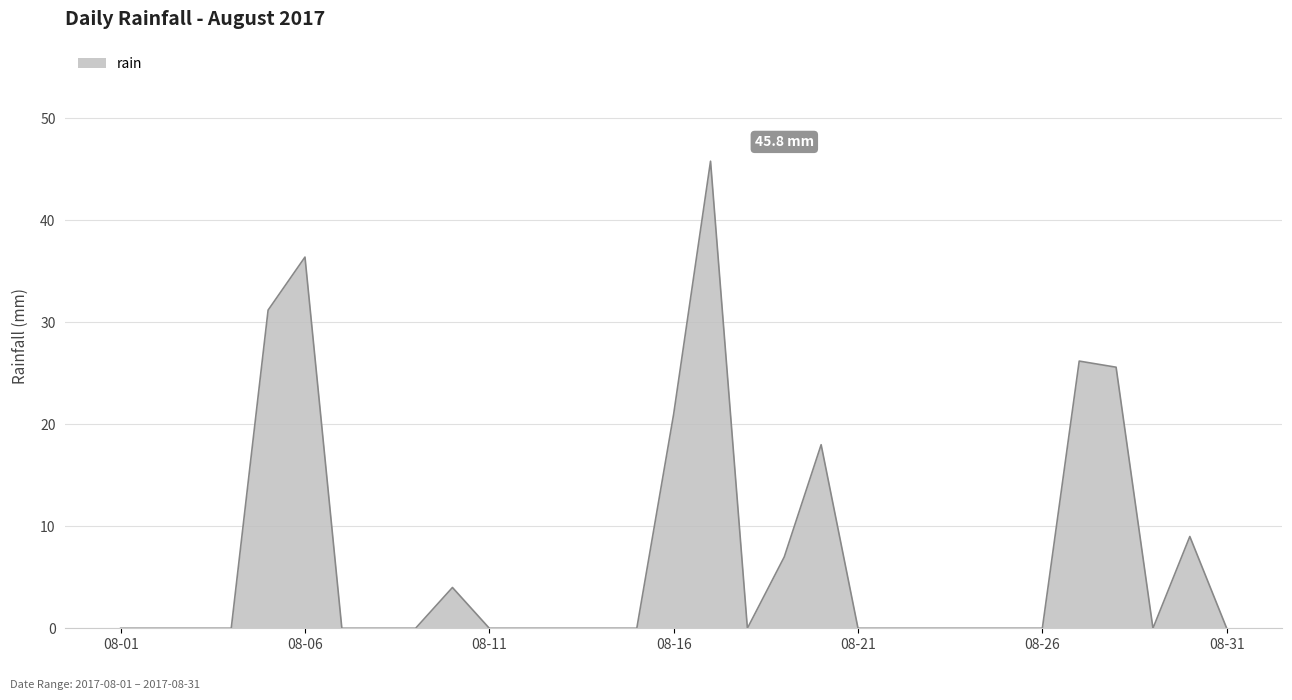

True or false: there are more than 2 points higher than both neighbors.

True